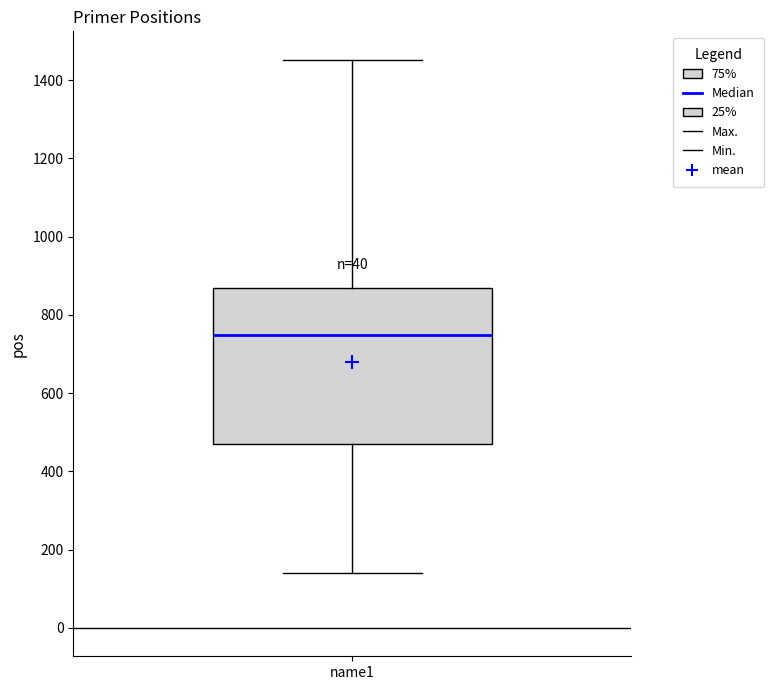

Read this box plot against the y-axis: the position of the median line, the range covered by the box, and the ends of both whiskers. The values are not printed on the chart, so give them approximately, as read against the axis.

median 740, box 460 to 860, whiskers 140 to 1460